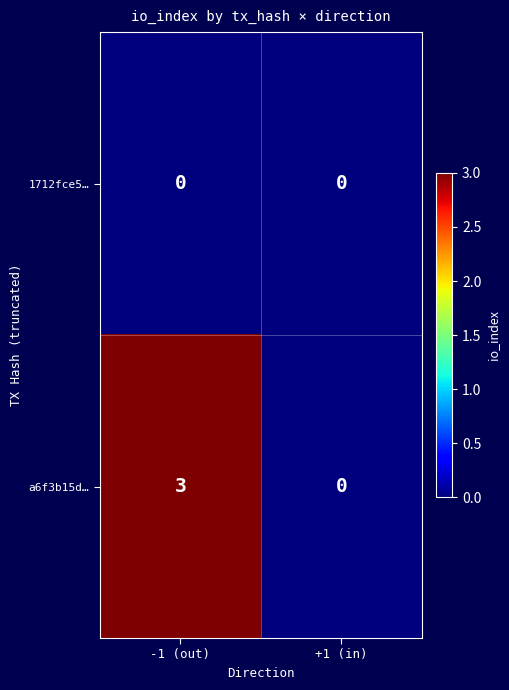

How many series are shown in this chart?

2